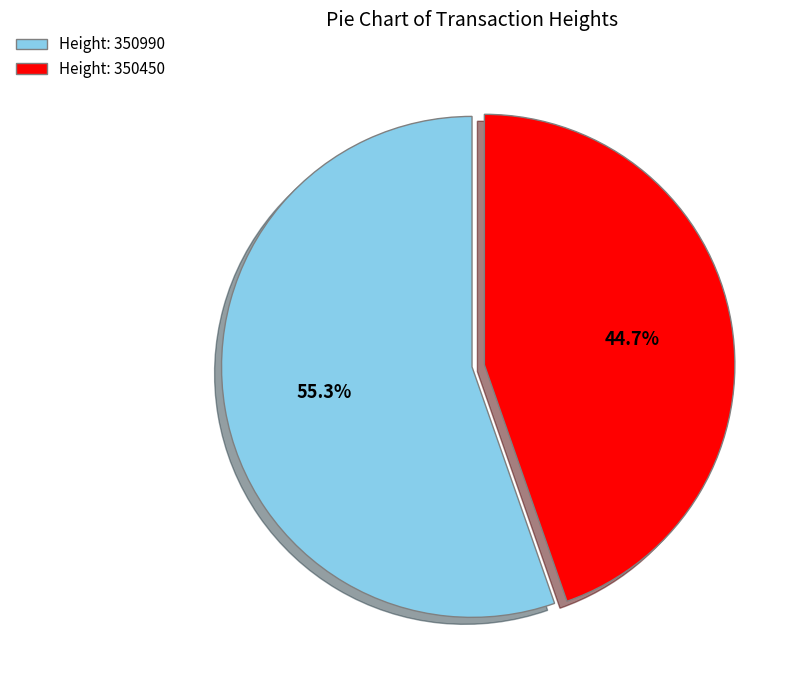

What percentage is NOT represented by Height: 350450?

55.3%